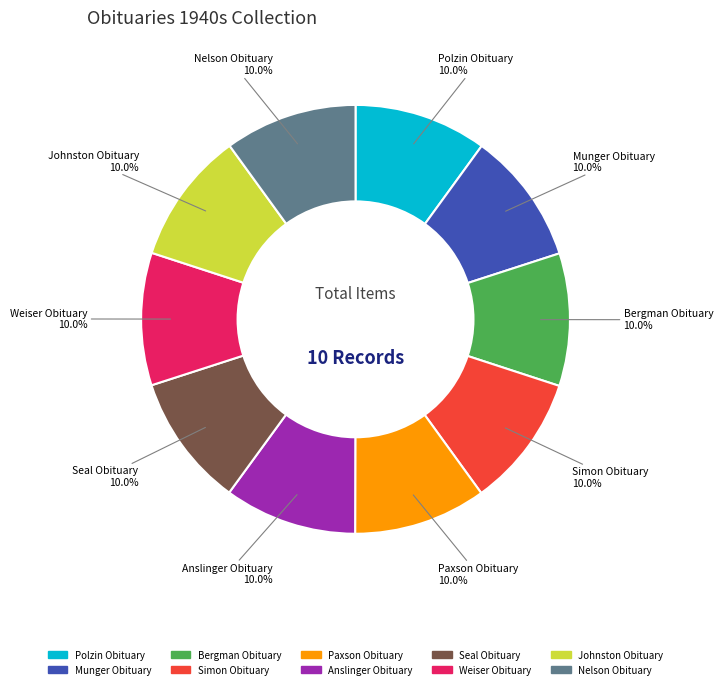

What portion of the pie excludes Seal Obituary?

90.0%